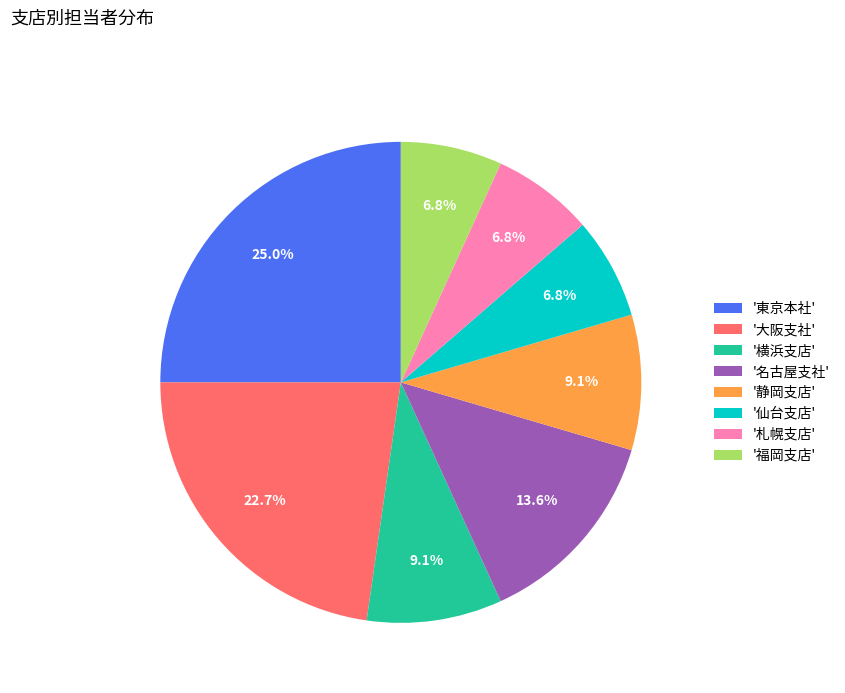

To the nearest percent, what is the average slice percentage?

12%